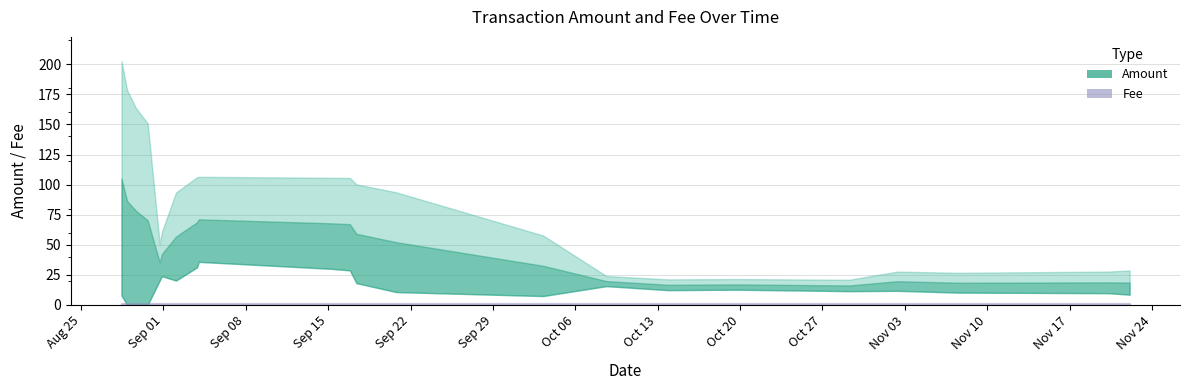

How many lines are shown in the chart?

2